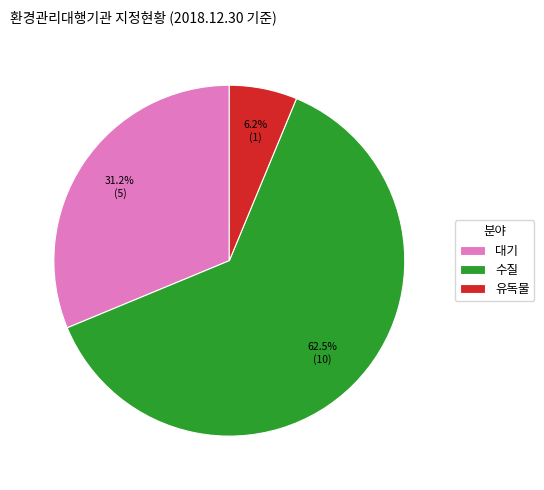

Which slice represents more than half of the pie?

수질